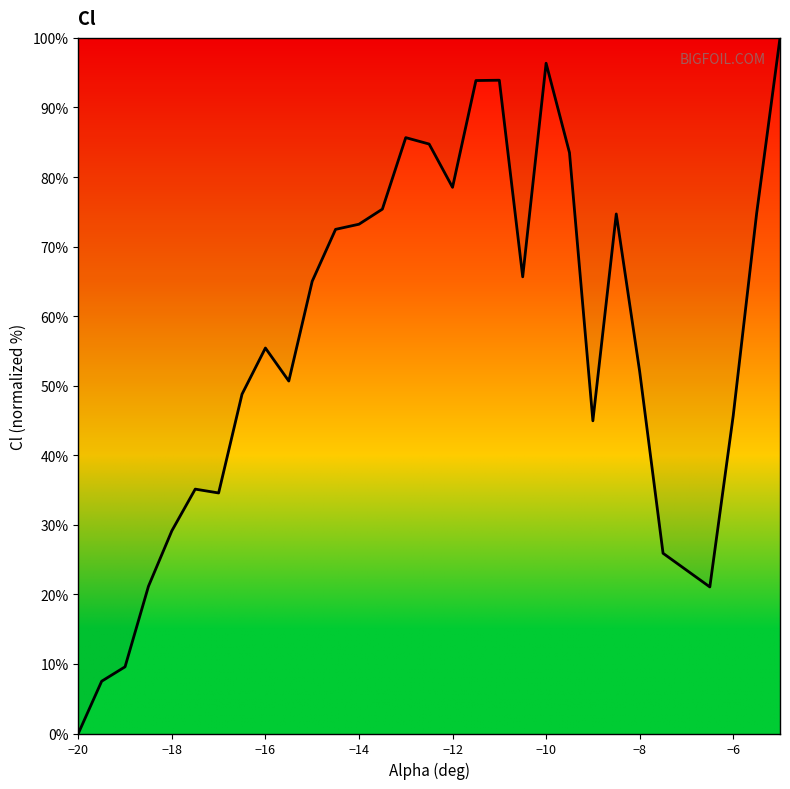

How many values are above zero?

29